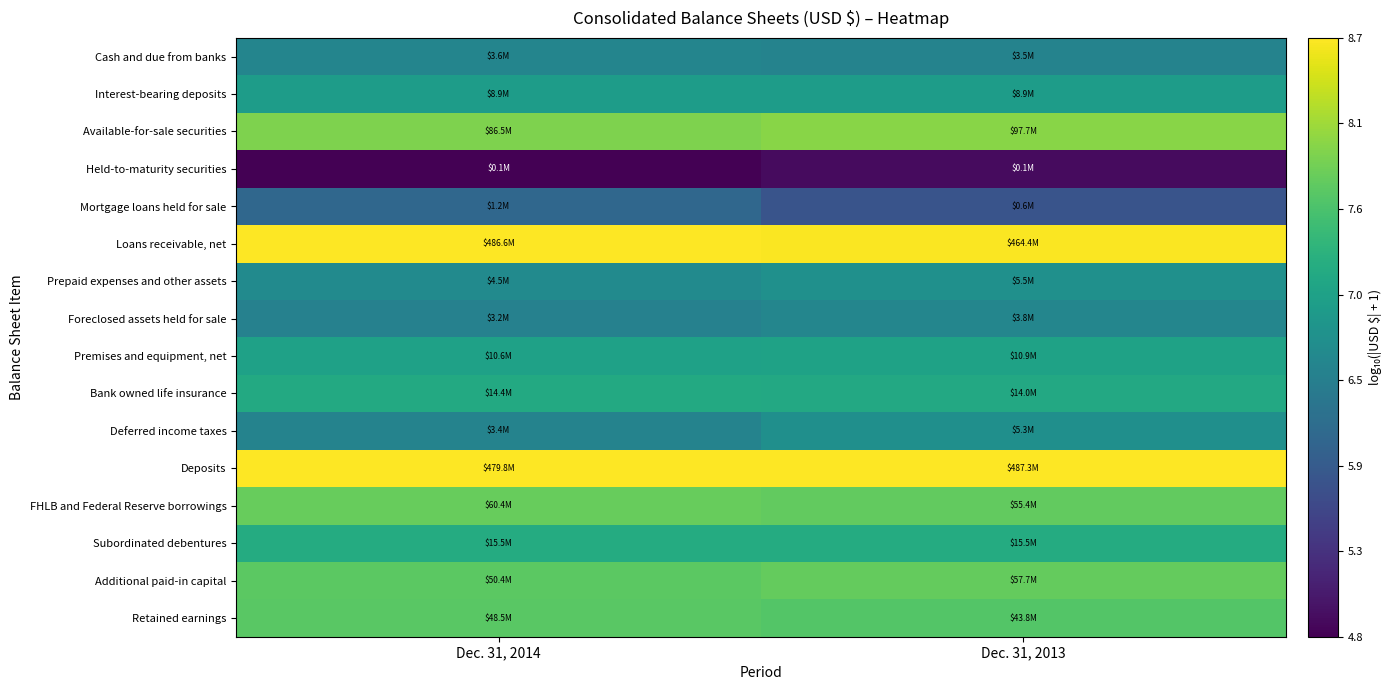

Which series has the largest total across all categories?

Deposits